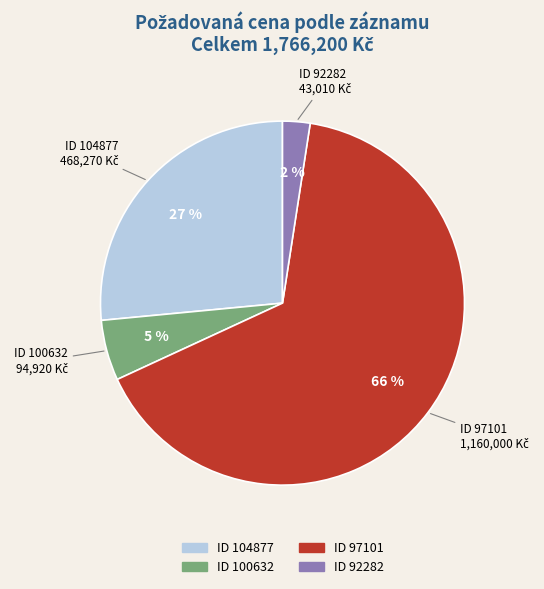

How many slices are in this pie chart?

4